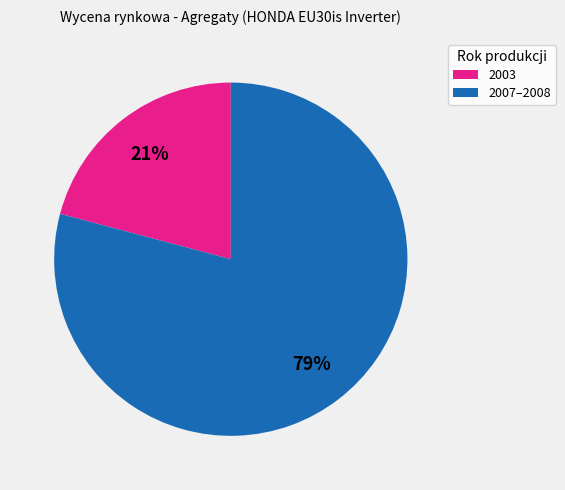

How many slices are in this pie chart?

2